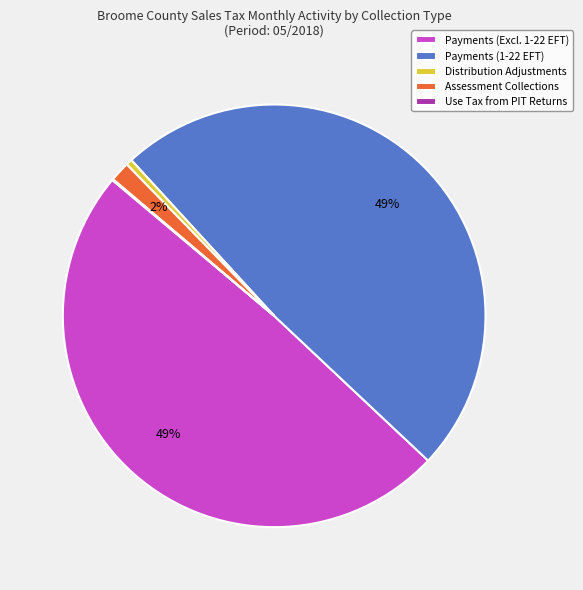

Is there any slice that represents more than half of the pie?

No